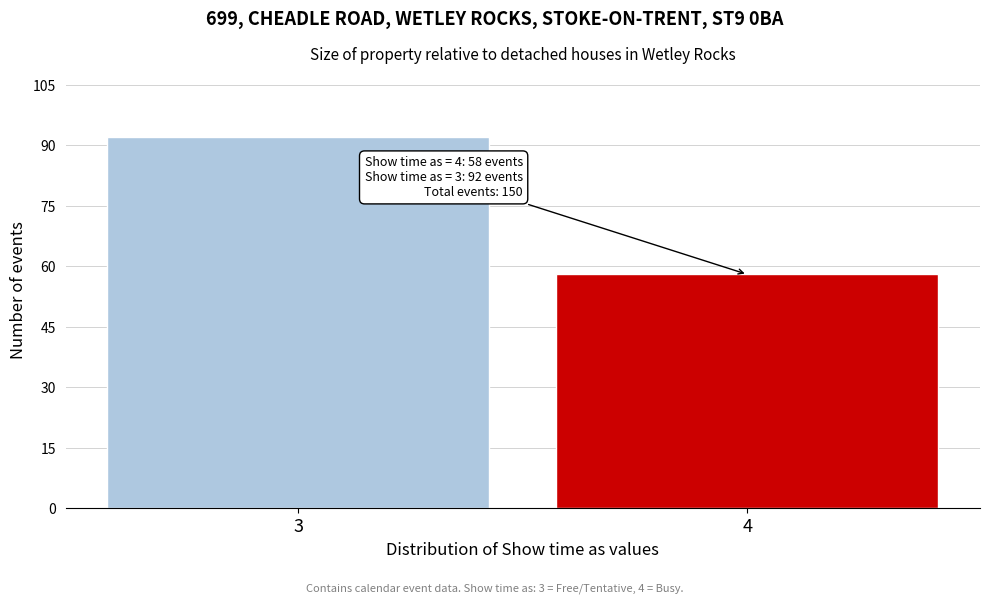

Reading left to right, what are all the values shown in this chart?

3=92	4=58